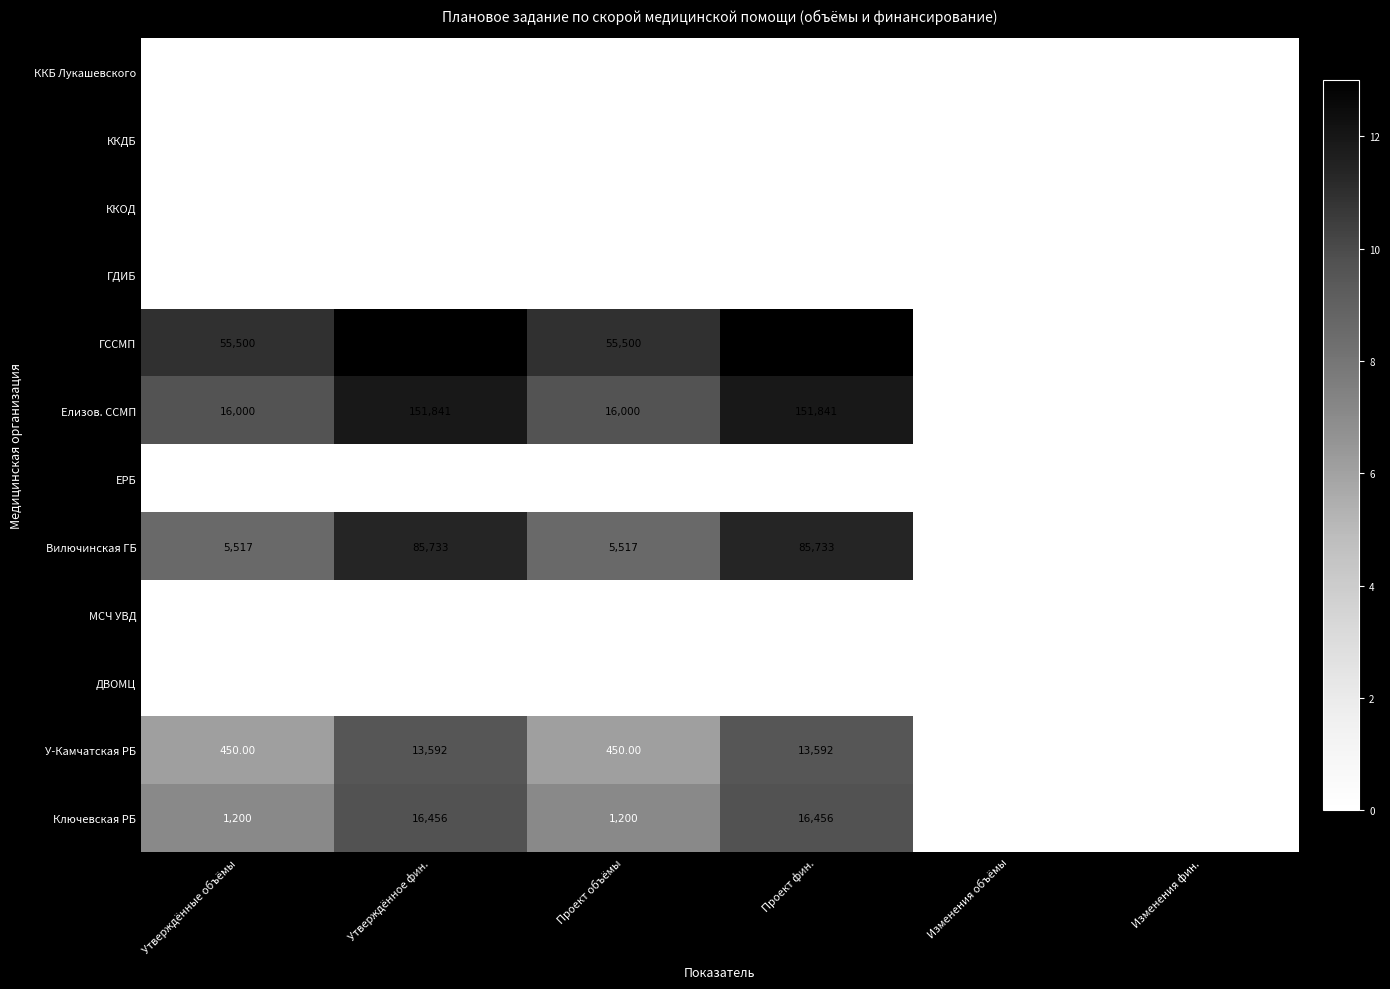

Which series has the largest total across all categories?

ГССМП